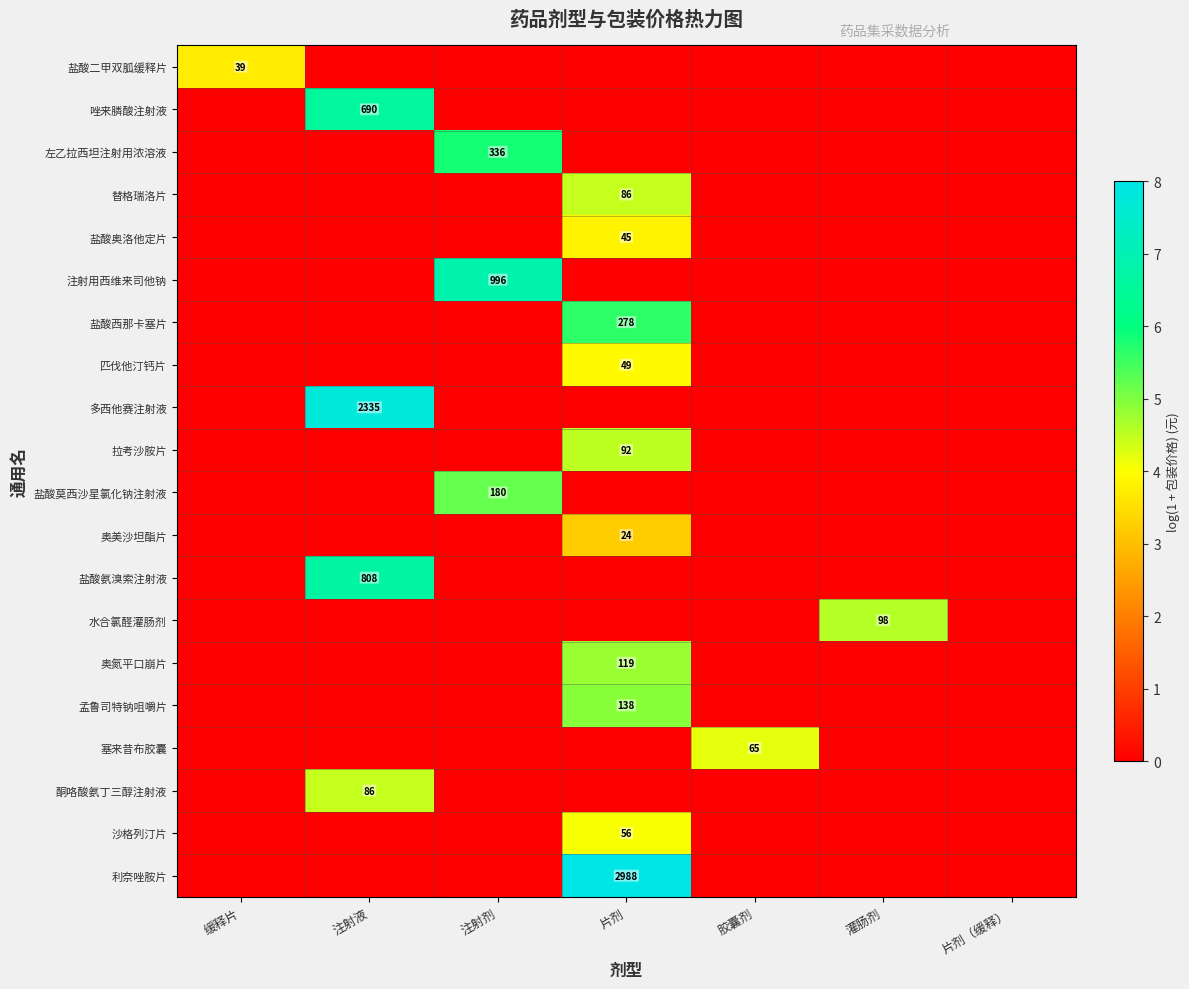

The value of 奥氮平口崩片 at 片剂 is 119. True or false?

True